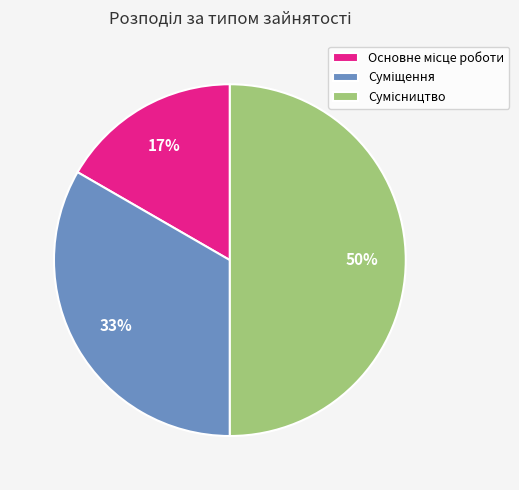

Count the number of slices in the pie.

3